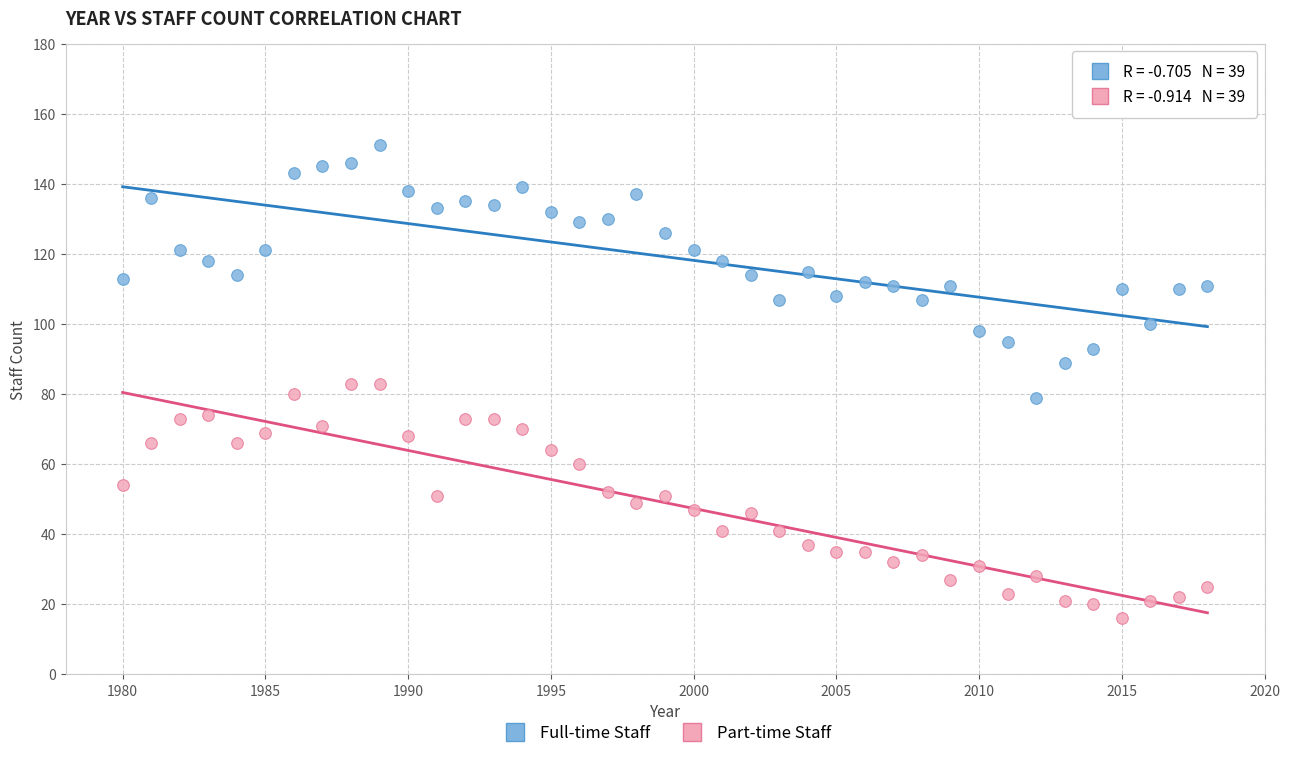

Across all data points, what is the range of X values (max minus min)?

38